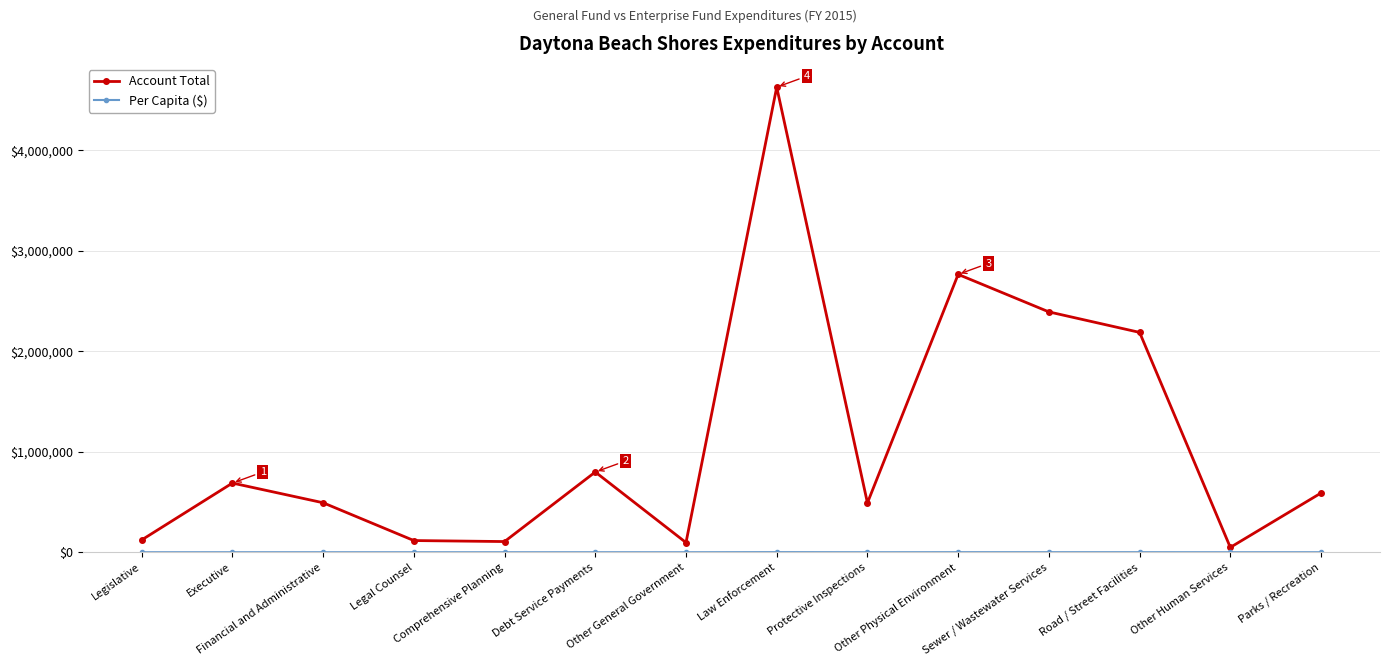

What is the difference between the maximum and minimum values in the Account Total series?

4579000.0